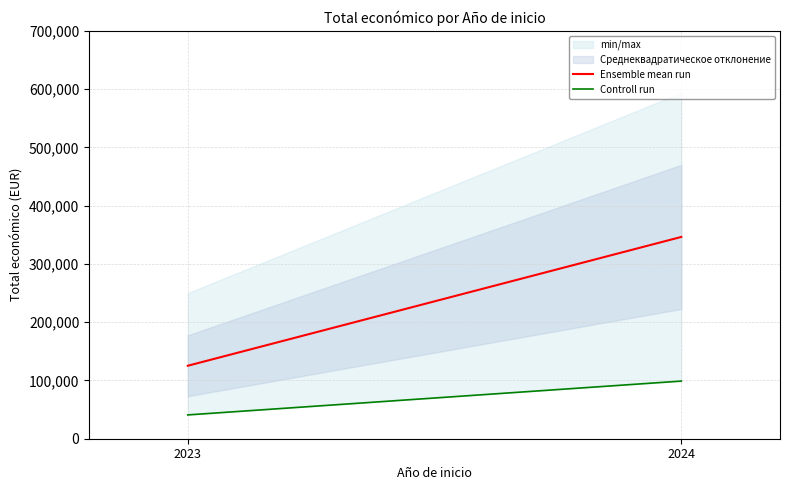

The value of Ensemble mean run at 2024 is 346317.5. True or false?

True